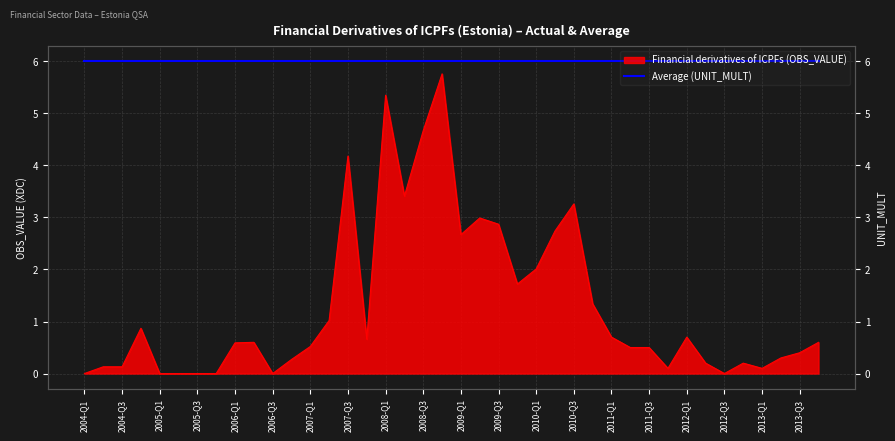

What is the change in value from 2005-Q1 to 2009-Q1?

+2.7